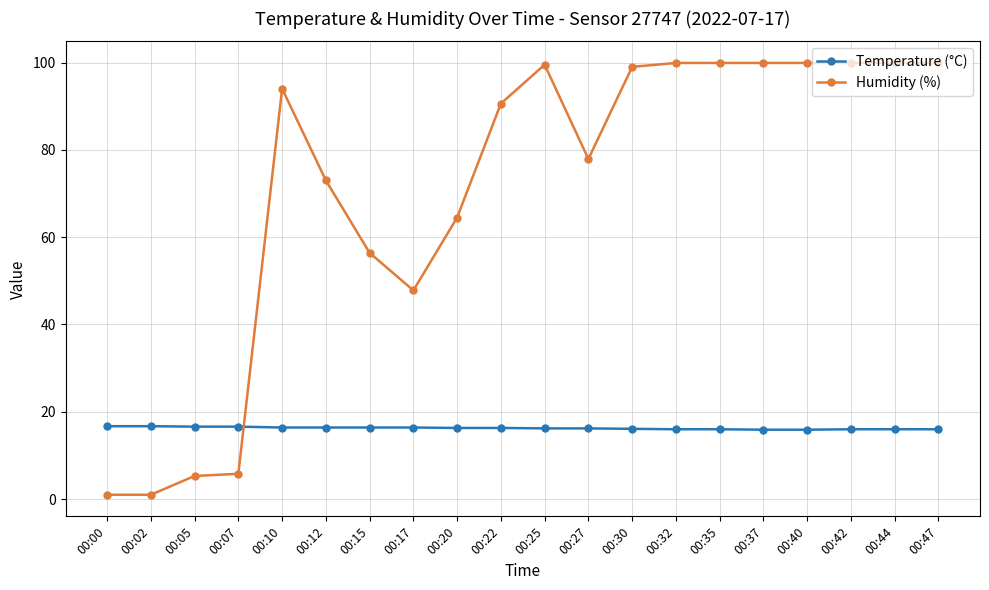

Rank the series by their maximum value, from lowest to highest.

Temperature (°C), Humidity (%)